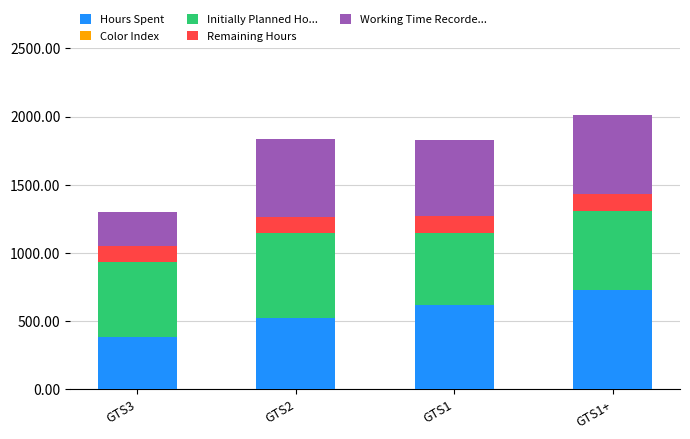

What is the total value across all series at GTS3?

1300.1